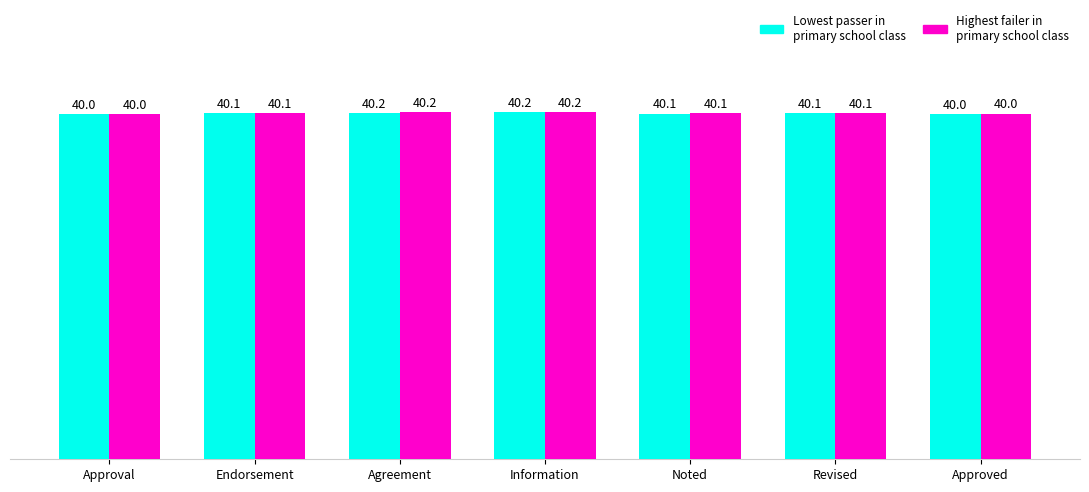

What is the total value across all series at Endorsement?

80.2